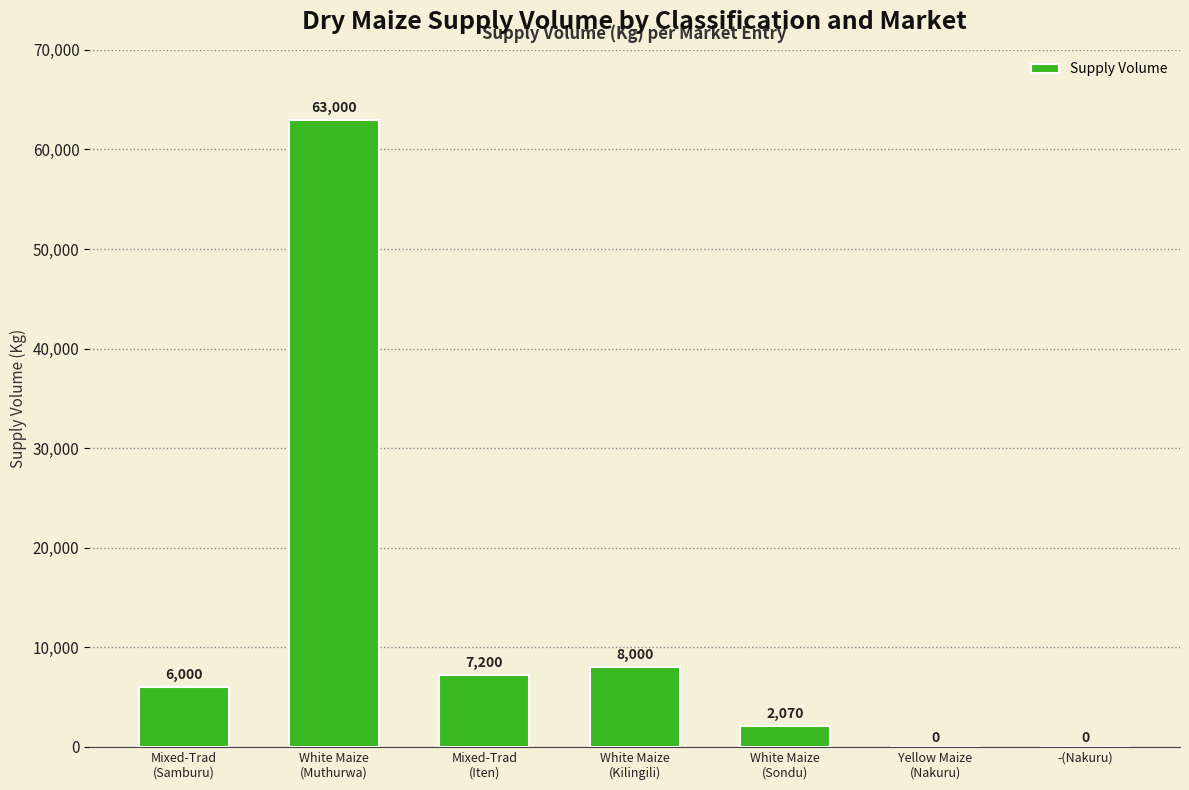

The value at -(Nakuru) is -23999. True or false?

False